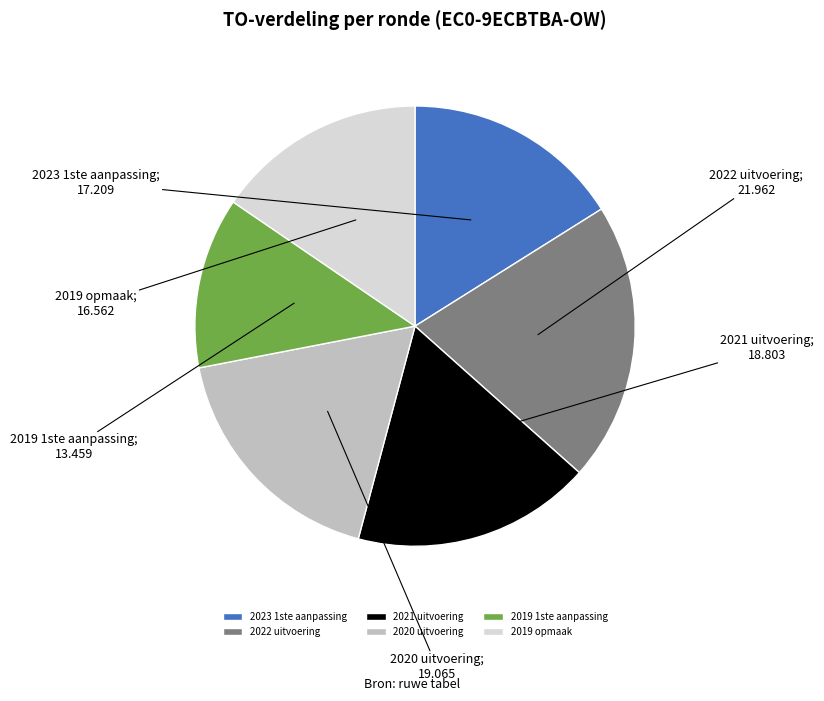

How many segments does this pie chart have?

6